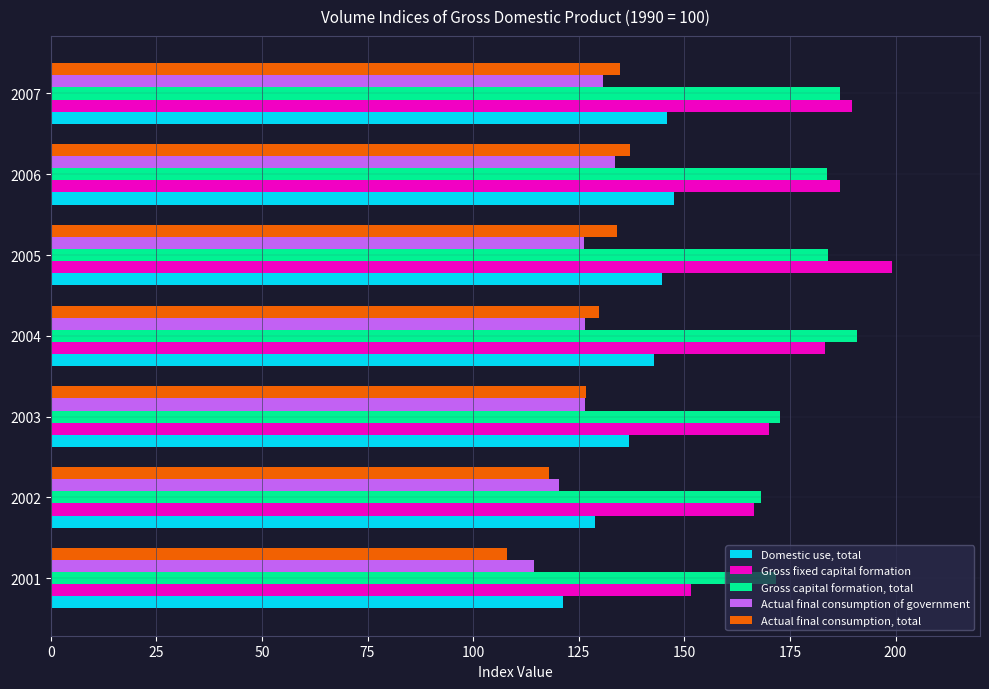

True or false: Gross capital formation, total has a value of 303.2 at 2003.

False